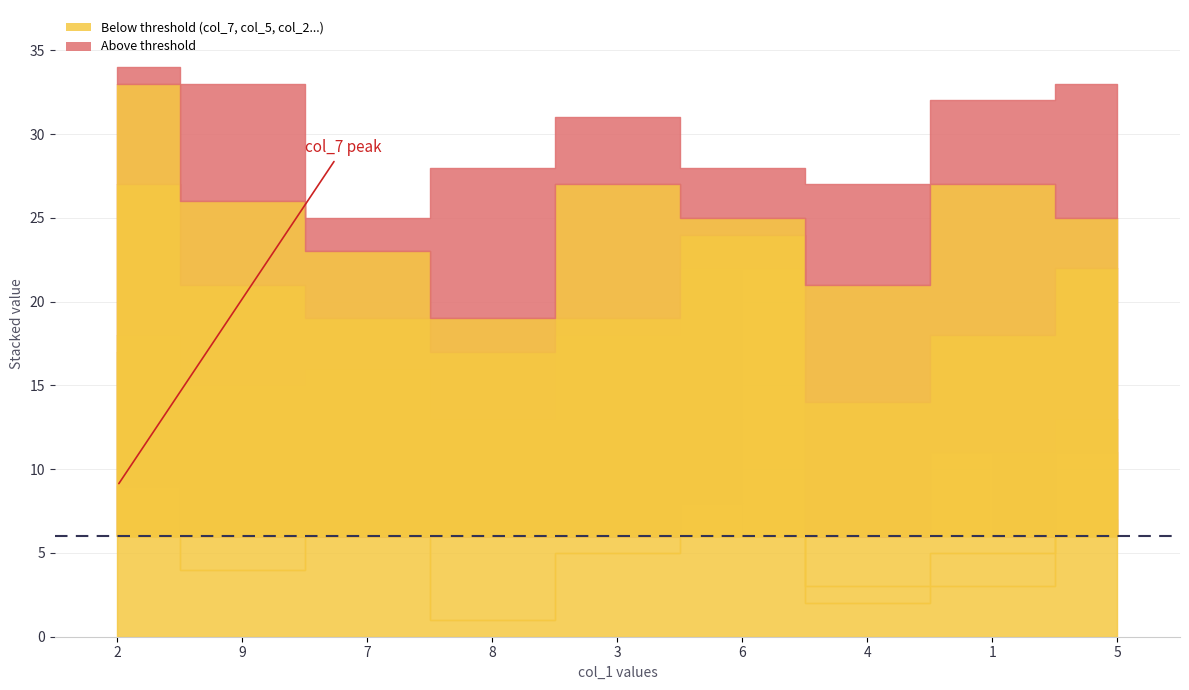

What is the sum of the col_5 values at 8 and 4?

8